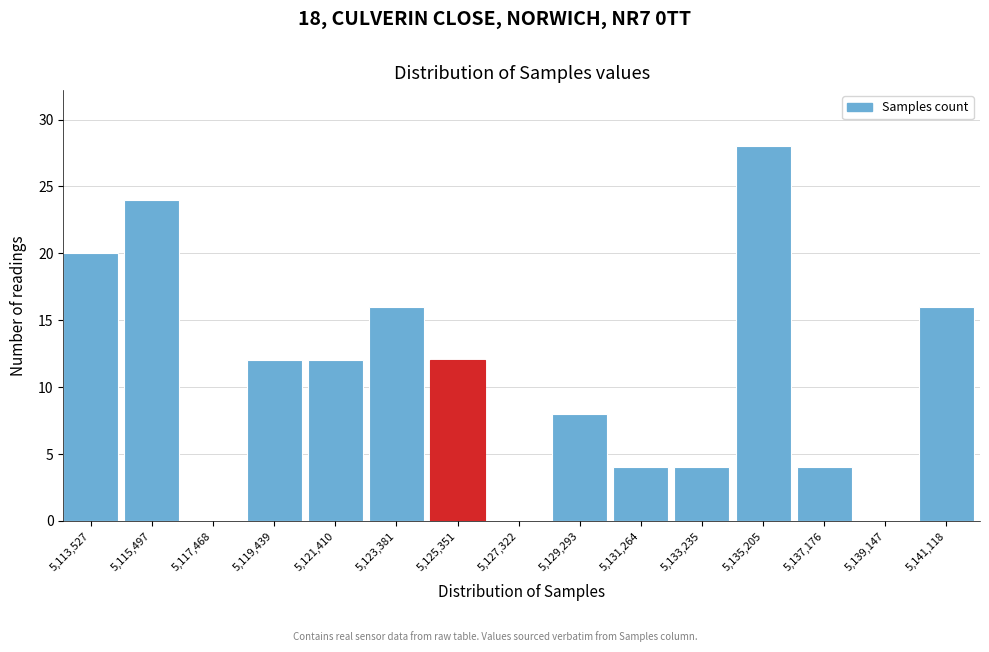

Reading left to right, what are all the values shown in this chart?

5,113,527=20	5,115,497=24	5,117,468=0	5,119,439=12	5,121,410=12	5,123,381=16	5,125,351=12	5,127,322=0	5,129,293=8	5,131,264=4	5,133,235=4	5,135,205=28	5,137,176=4	5,139,147=0	5,141,118=16